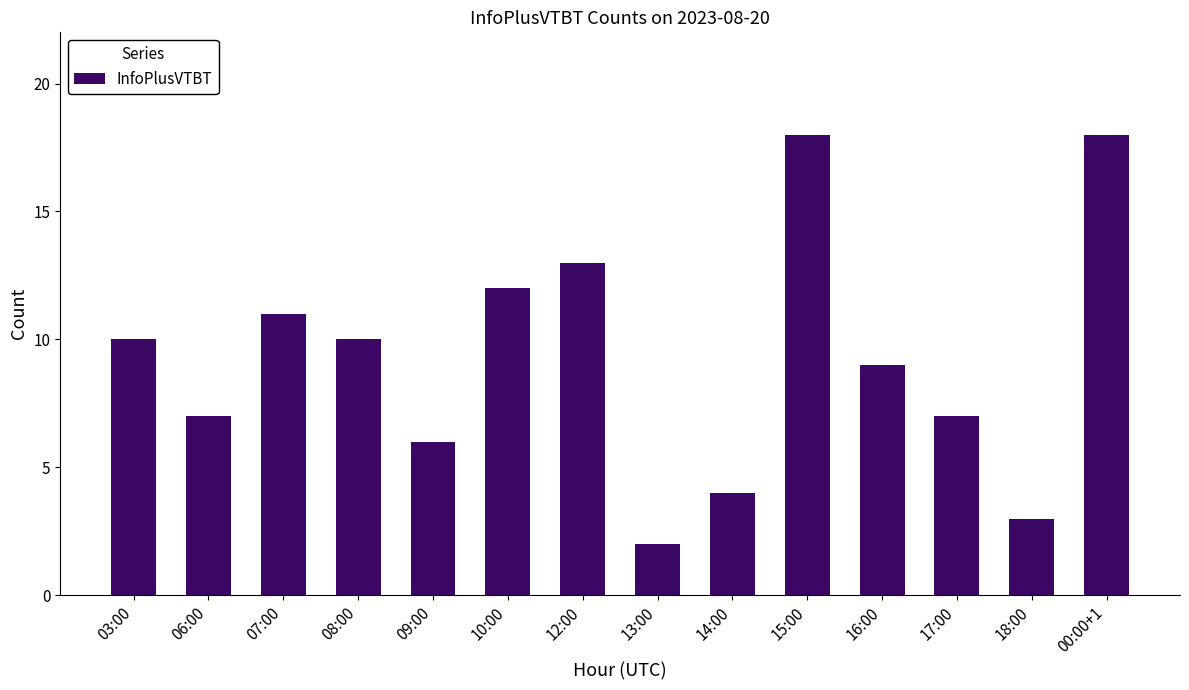

What is the smallest value displayed?

2